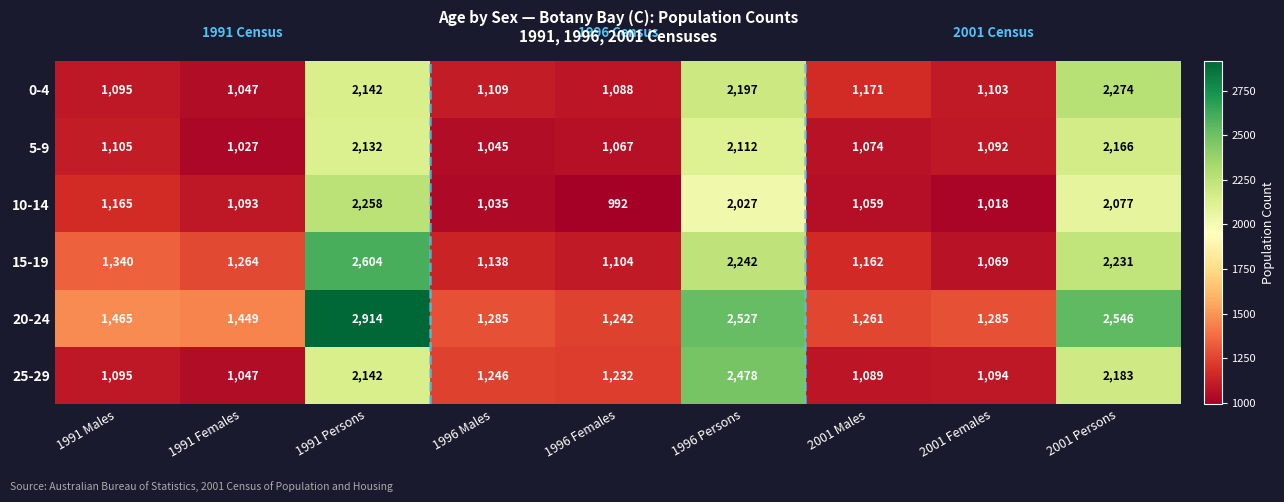

What is the spread (max minus min) of values at 1996 Persons?

500